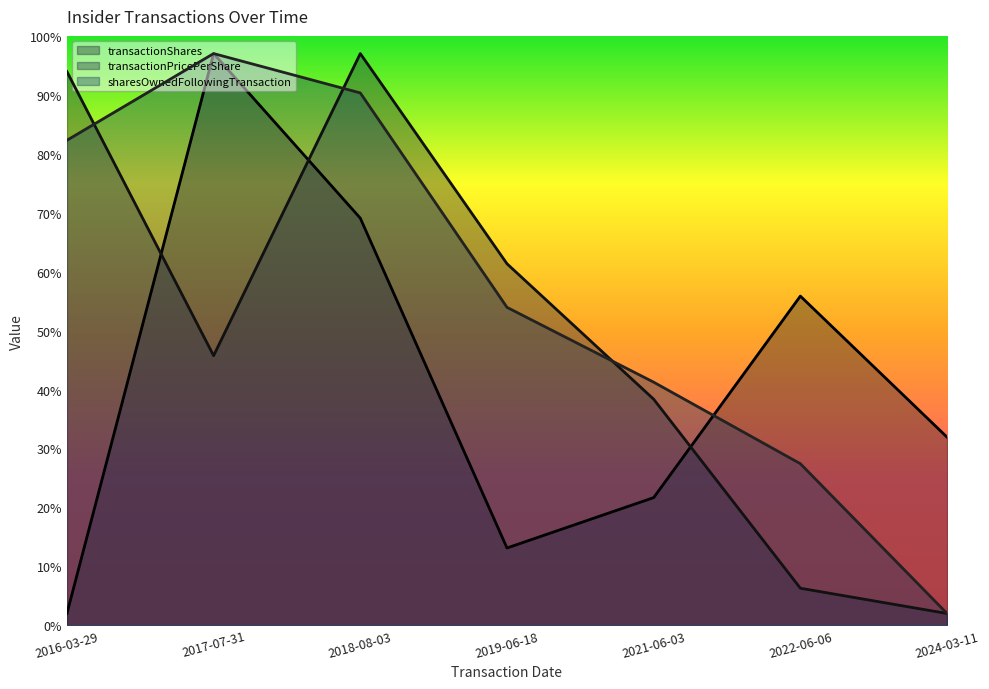

What is the total value across all series at 2024-03-11?

35.9